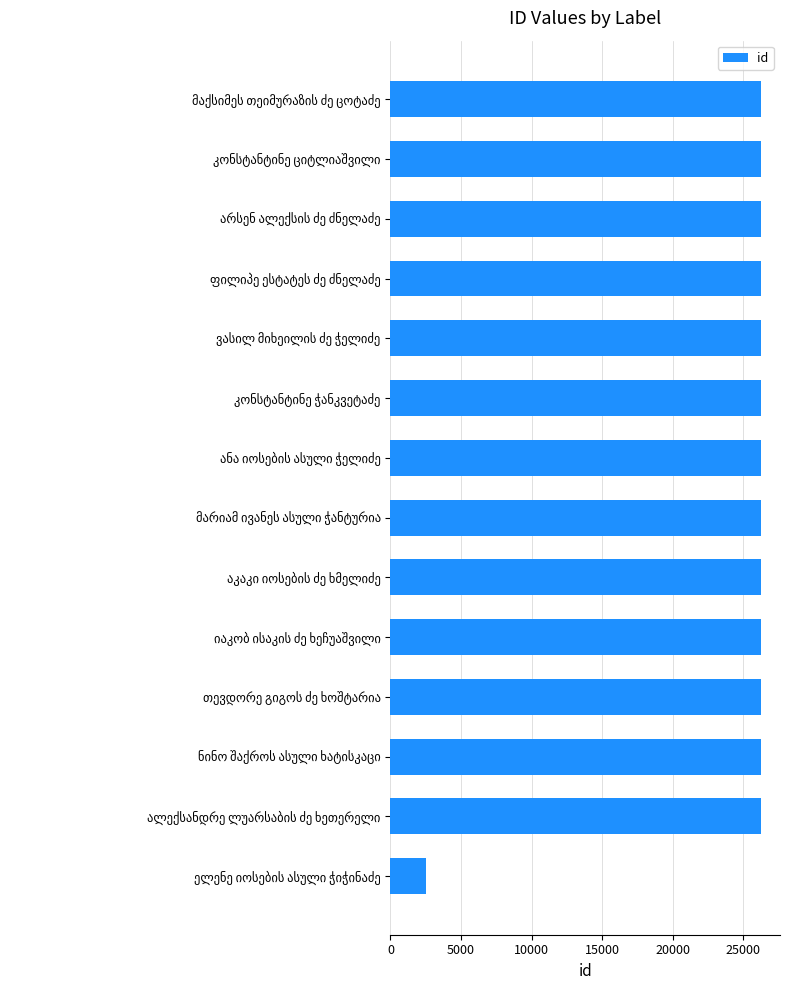

What is the value of the 11th bar from the top?

26293